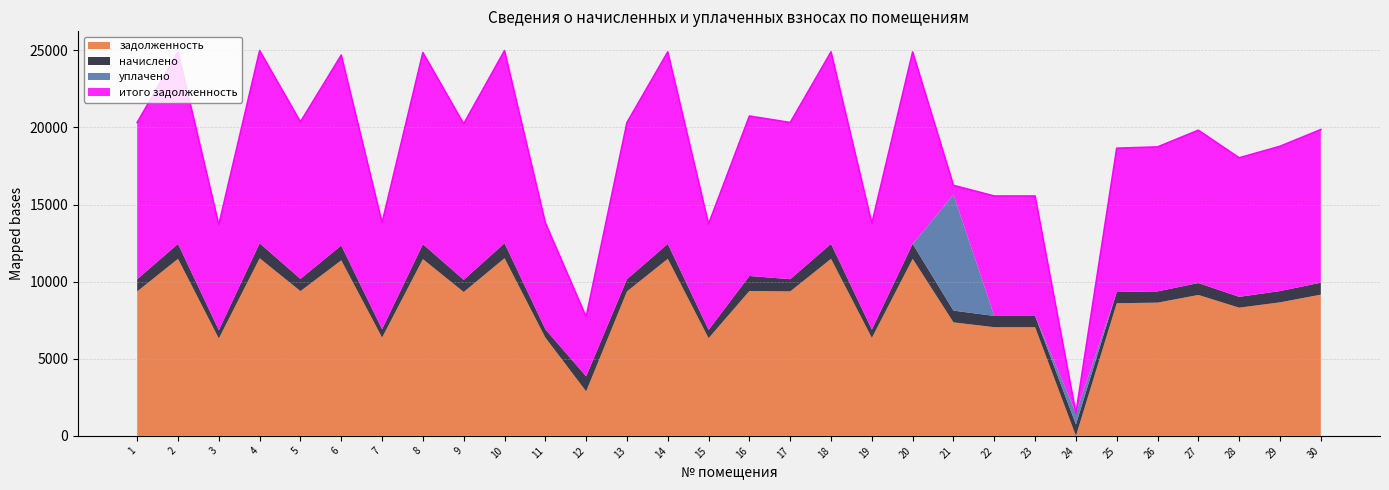

How many values in the задолженность series are below 9158?

15